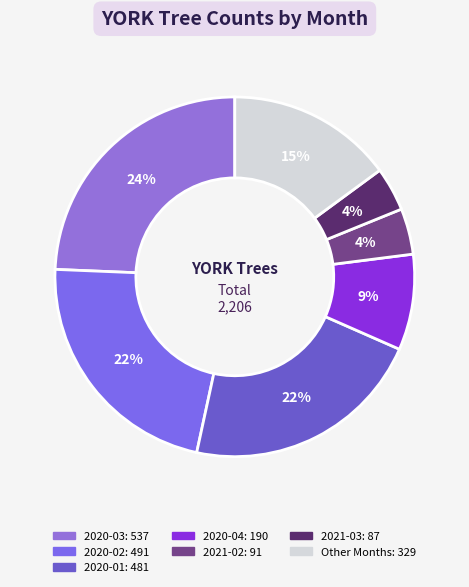

How many segments does this pie chart have?

7